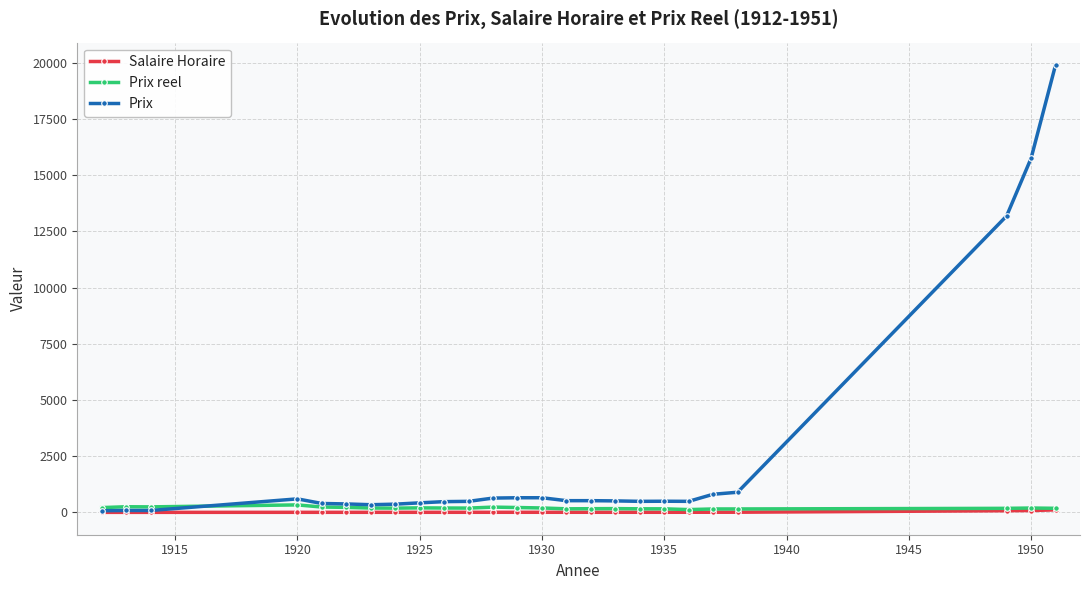

What are all the series names shown in the legend?

Salaire Horaire, Prix reel, Prix